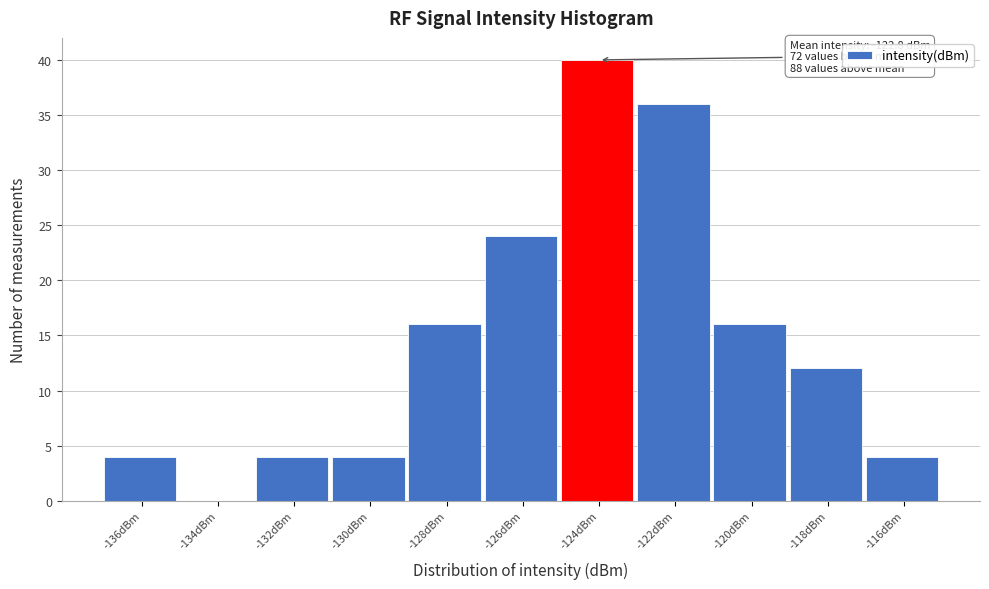

Reading left to right, extract all data points from this chart.

-136dBm=4	-134dBm=0	-132dBm=4	-130dBm=4	-128dBm=16	-126dBm=24	-124dBm=40	-122dBm=36	-120dBm=16	-118dBm=12	-116dBm=4